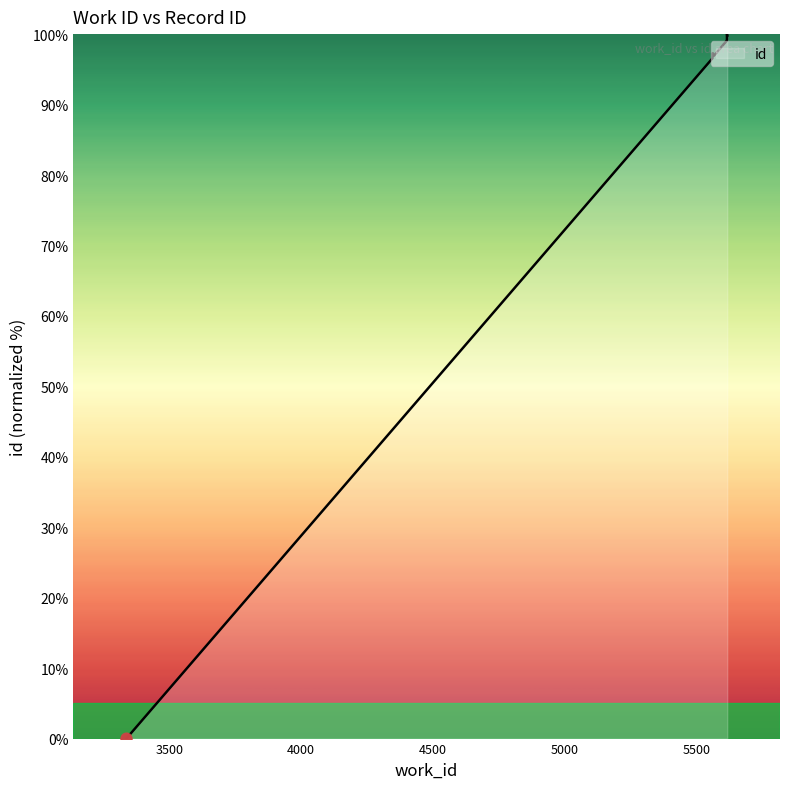

What is the change in value from 5558 to 5614?

+2.6